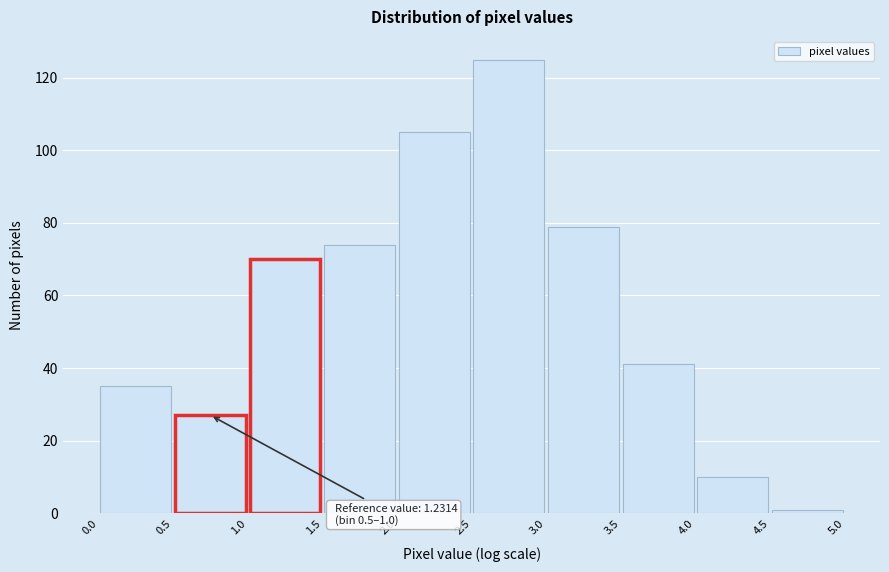

Over which range of the x-axis is the bar tallest?

2.5 to 3.0